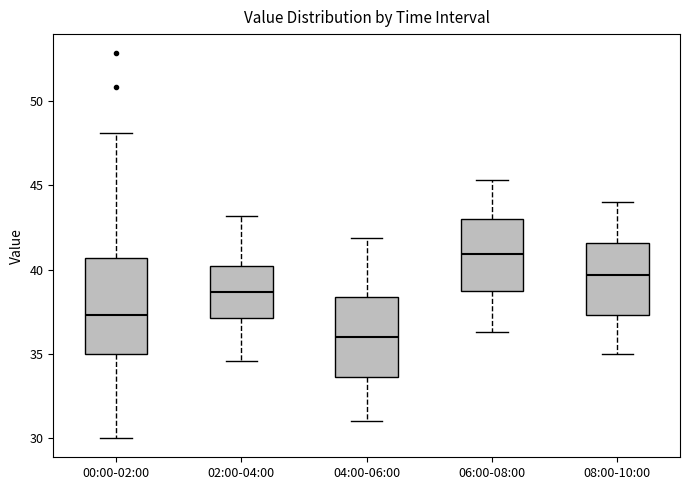

Which box is the tallest, from its lower edge to its upper edge?

00:00-02:00